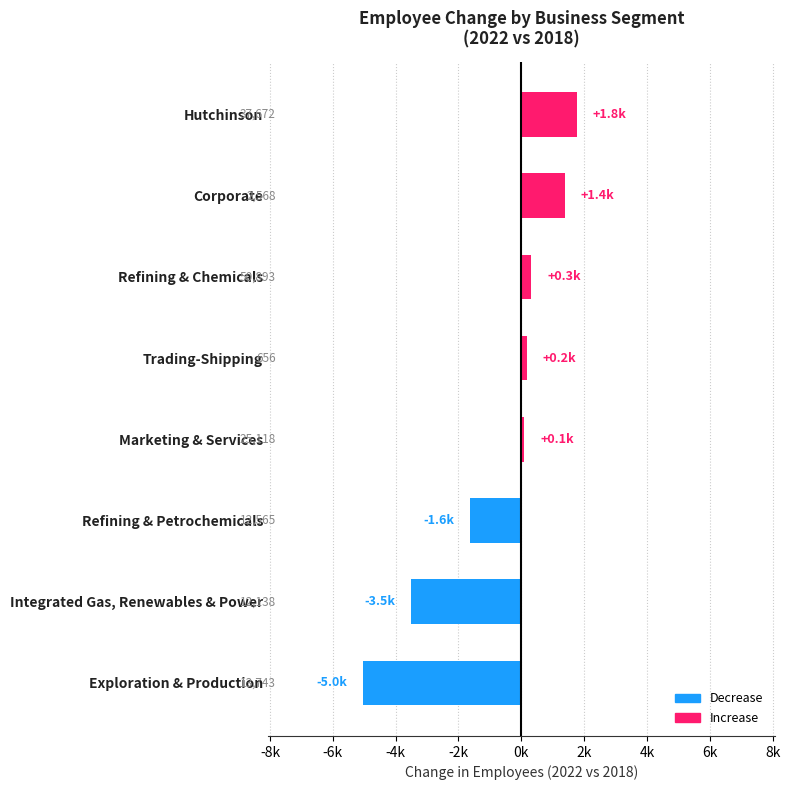

Are the bars horizontal?

Yes